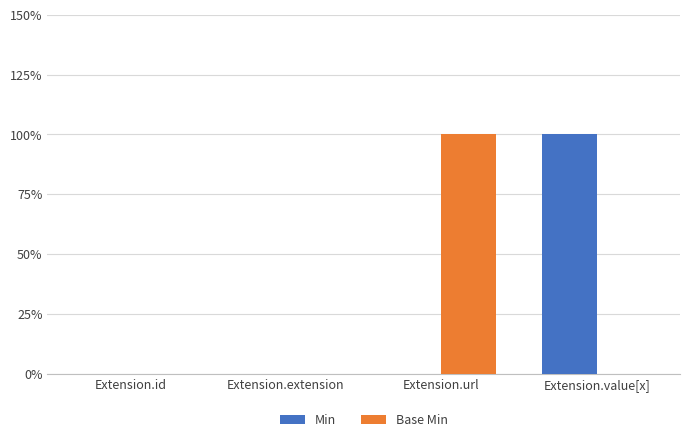

The value of Base Min at Extension.value[x] is 0. True or false?

False